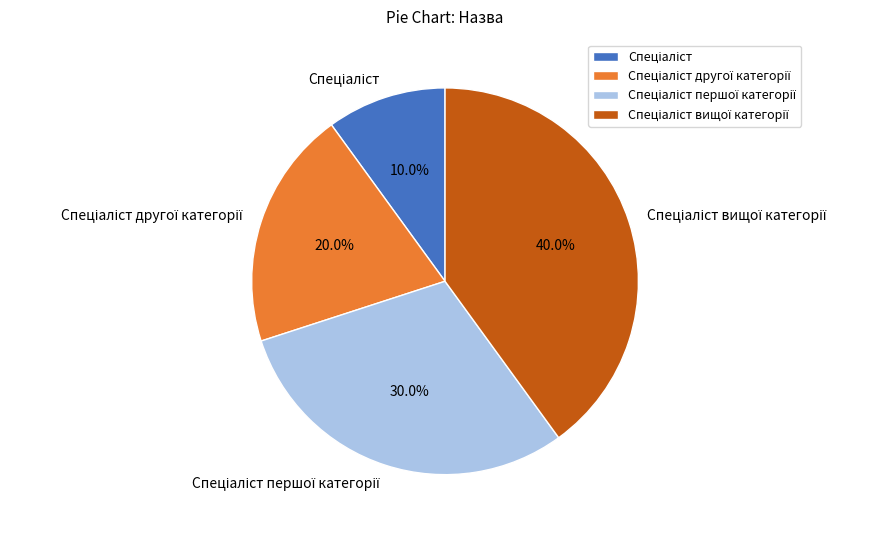

Is there a majority slice in this chart?

No